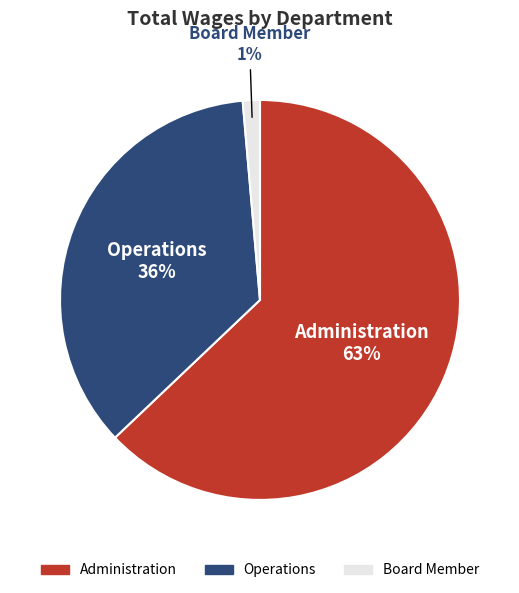

To the nearest percent, what percentage of the pie is Administration?

63%